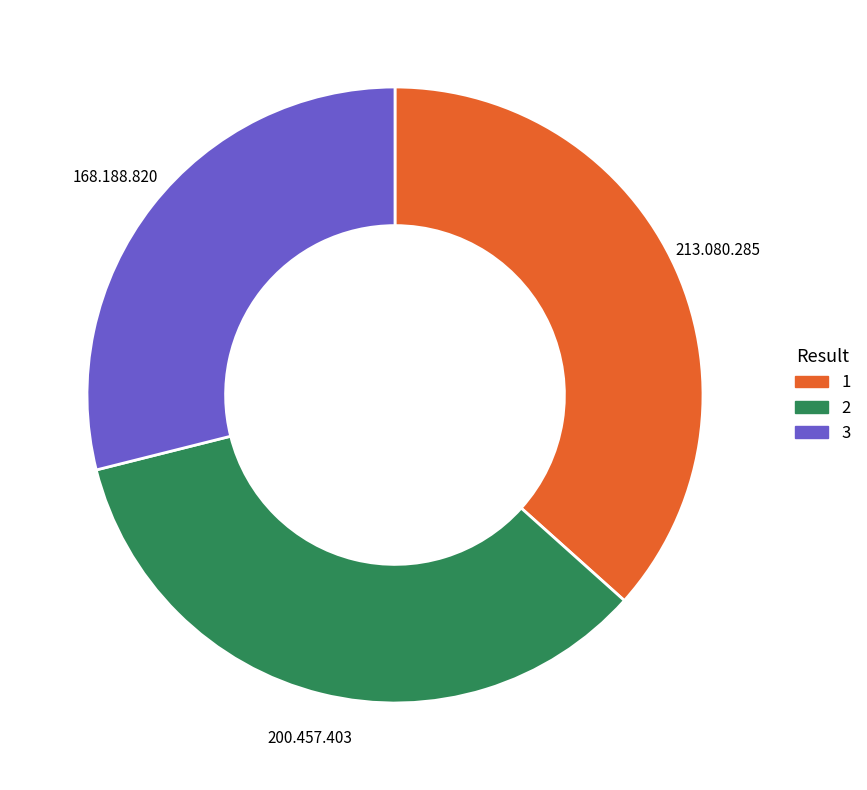

Is there a majority slice in this chart?

No